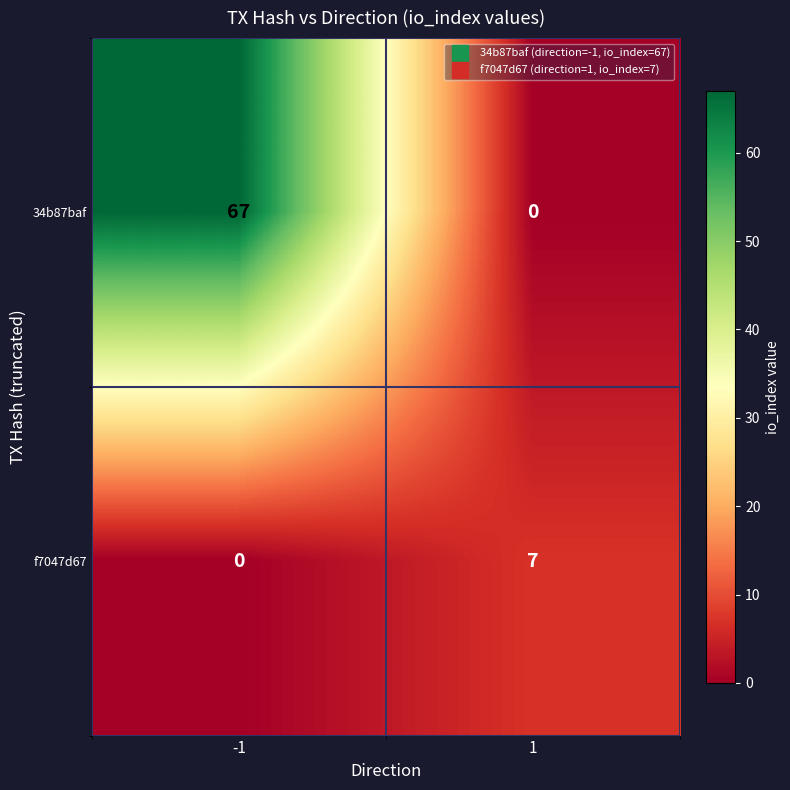

Which series has the largest total across all categories?

34b87baf